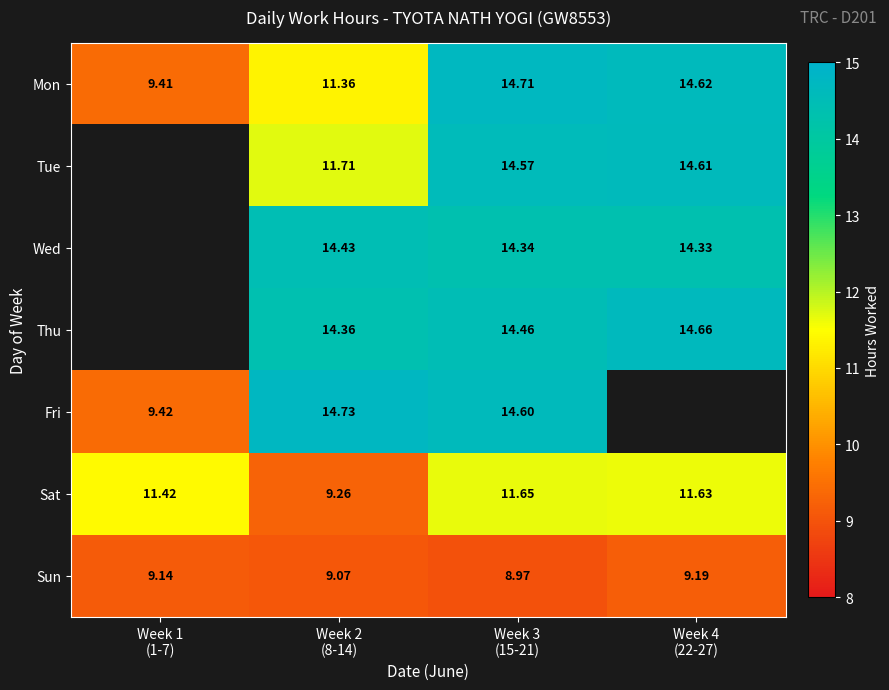

The Thu series shows 14.5 at Week 3 (15-21). True or false?

True